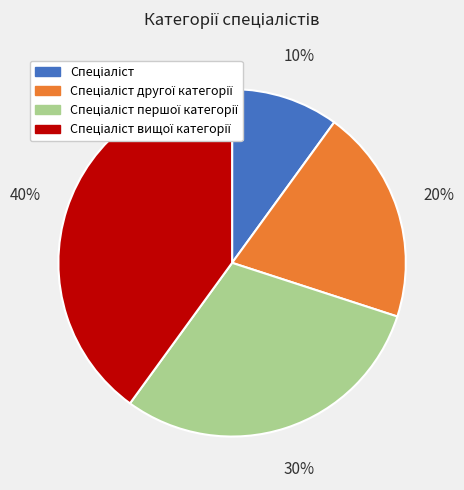

Is there any slice that represents more than half of the pie?

No